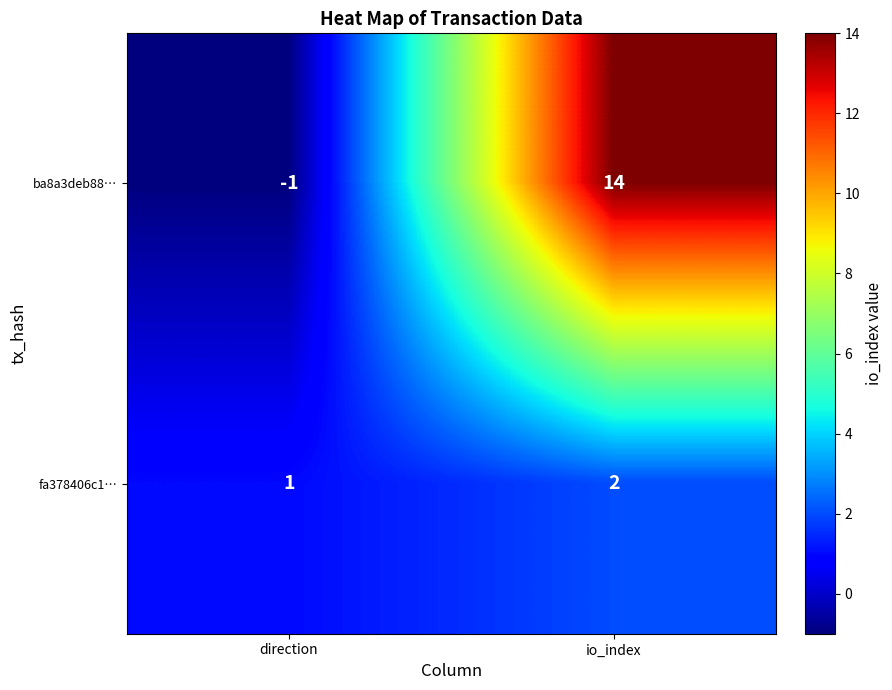

What is the sum of all fa378406c1… values?

3